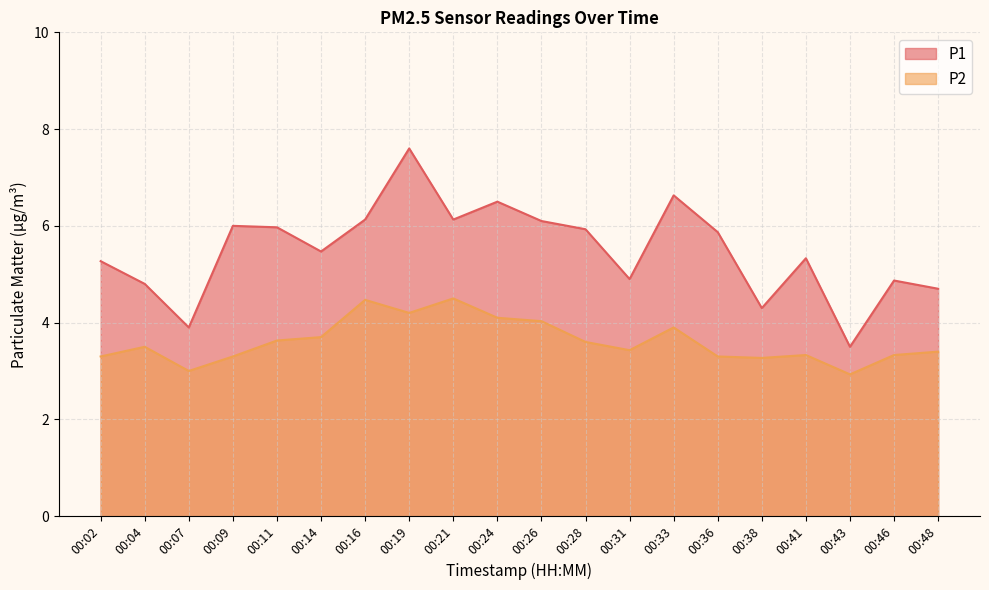

True or false: P2 and P1 intersect in this chart.

False